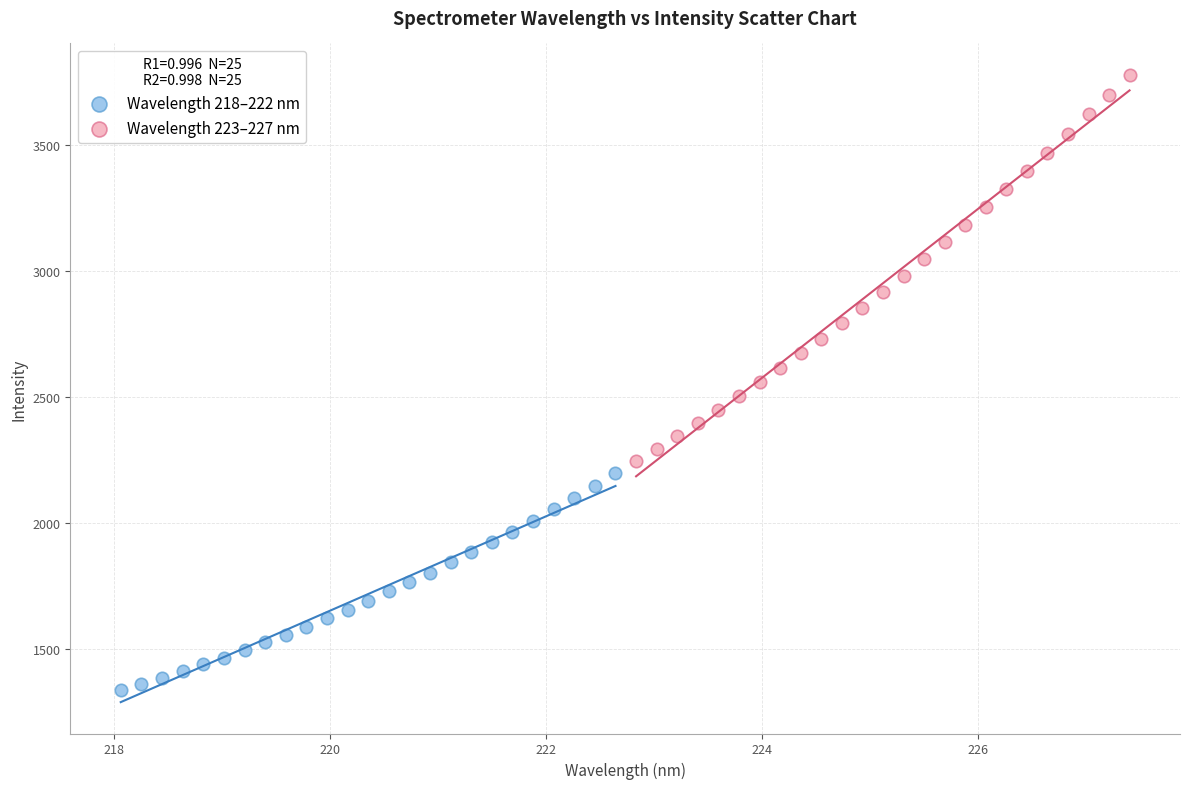

Which series has the largest Y range (max minus min)?

Wavelength 223–227 nm